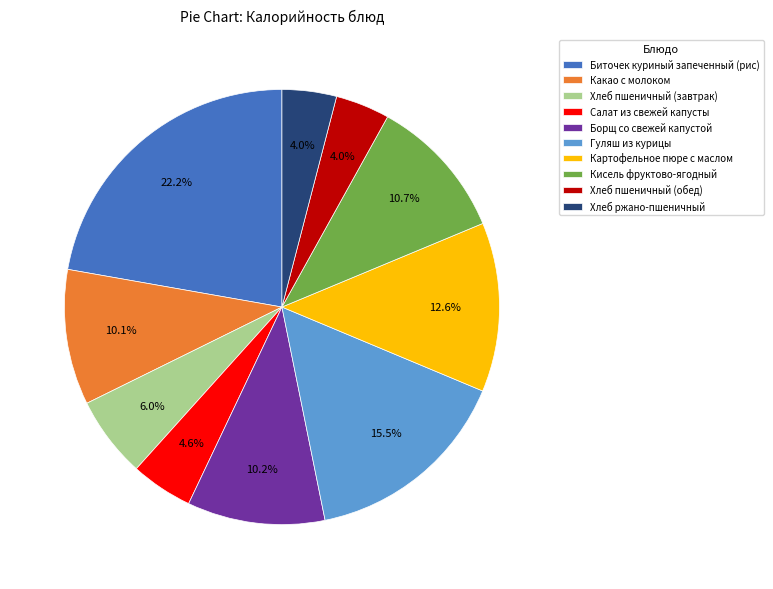

Do Какао с молоком and Борщ со свежей капустой together represent more than half of the pie?

No